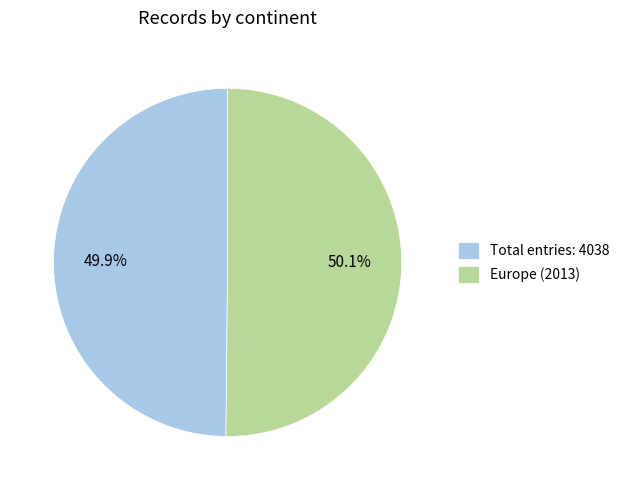

Is there a majority slice in this chart?

Yes